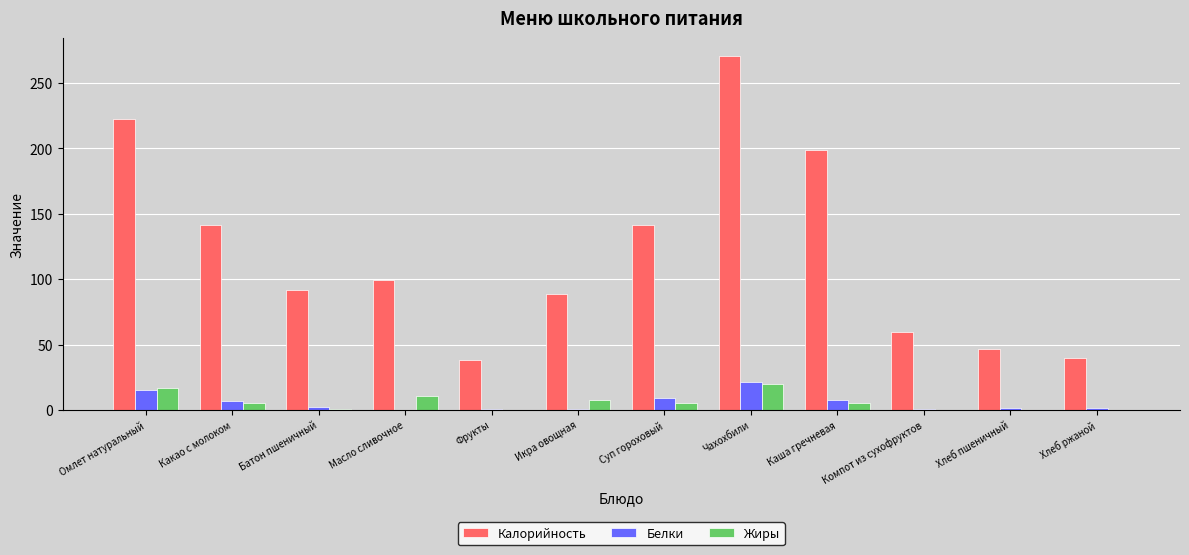

How many values in the Жиры series exceed 5?

6